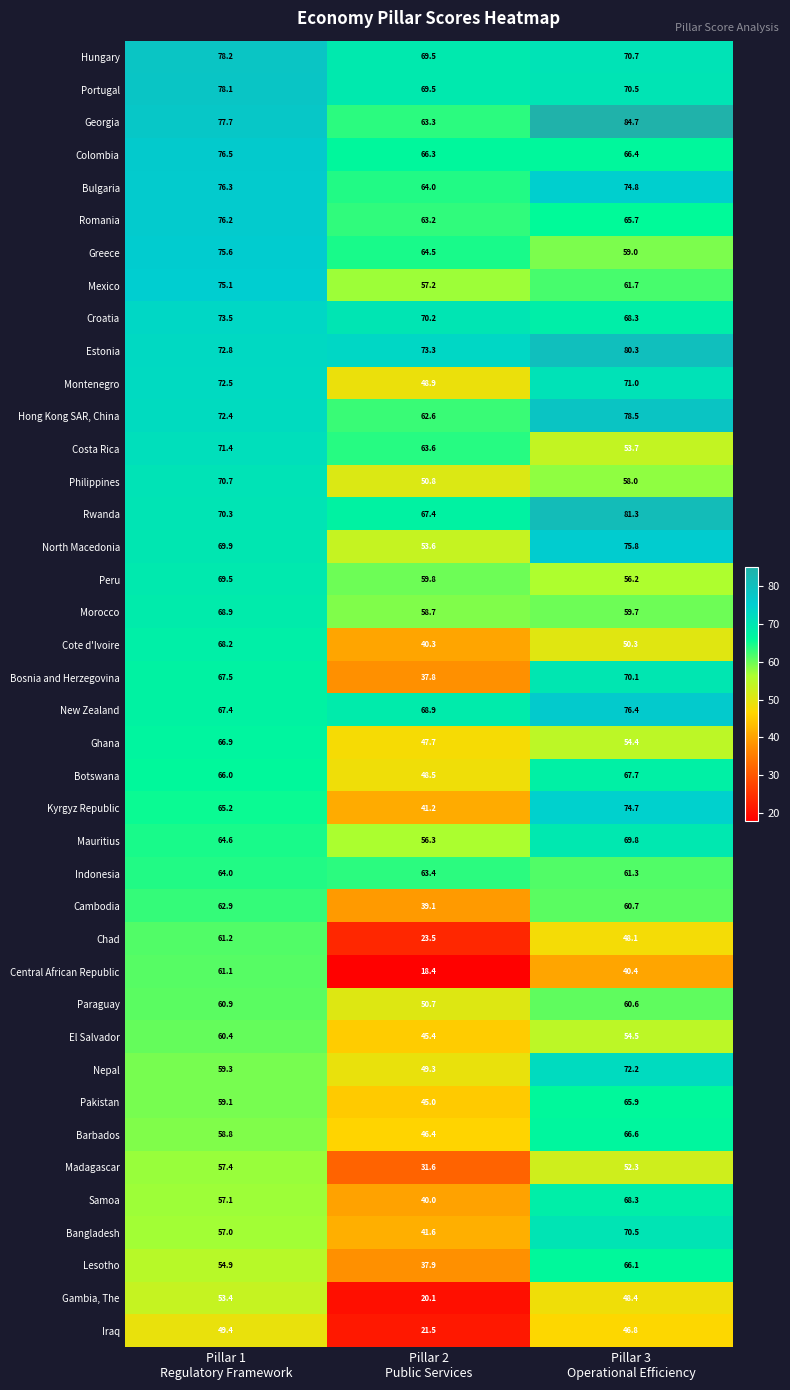

Which series has the largest range (max minus min)?

Central African Republic